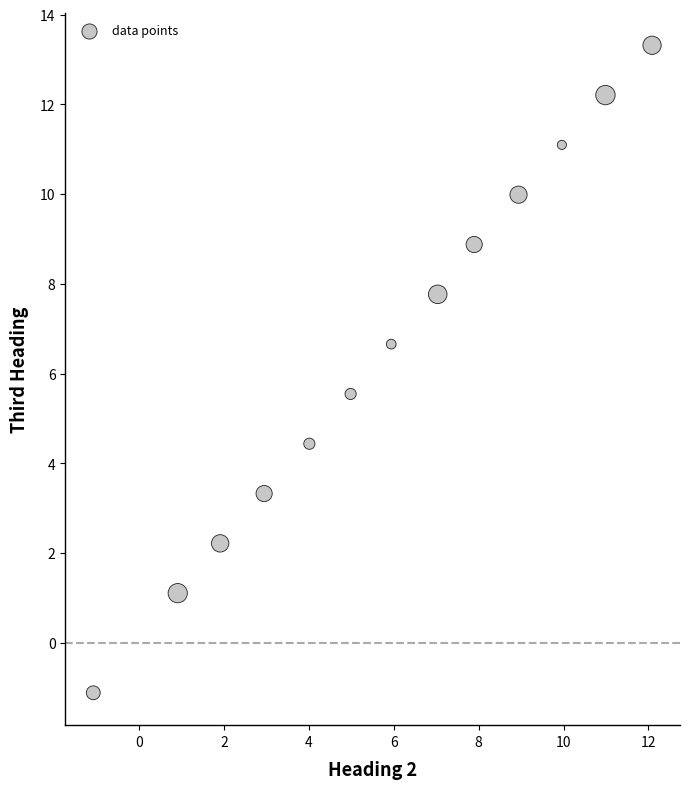

What is the range of Y values (max minus min)?

14.4